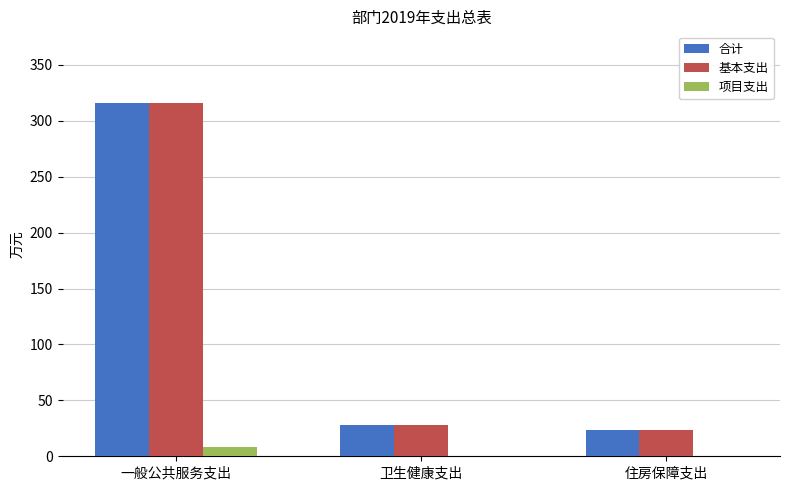

True or false: 项目支出 has a value of 0.0 at 卫生健康支出.

True